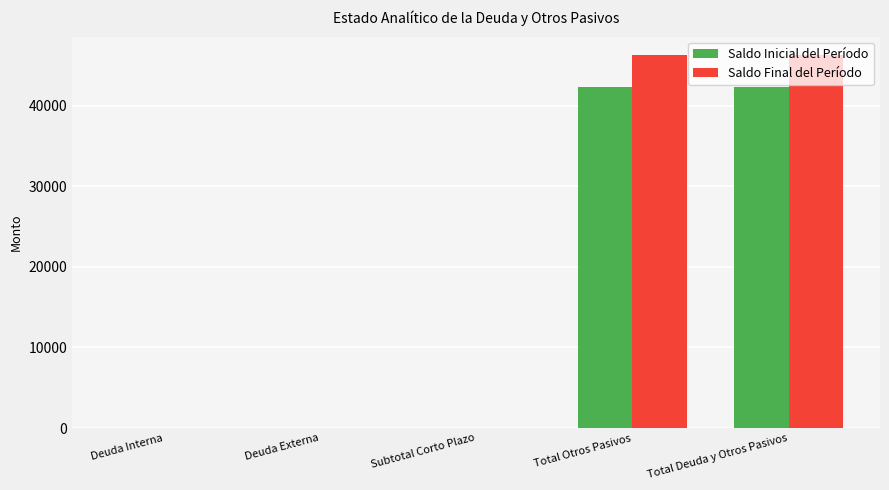

What is the sum of all Saldo Final del Período values?

92501.1